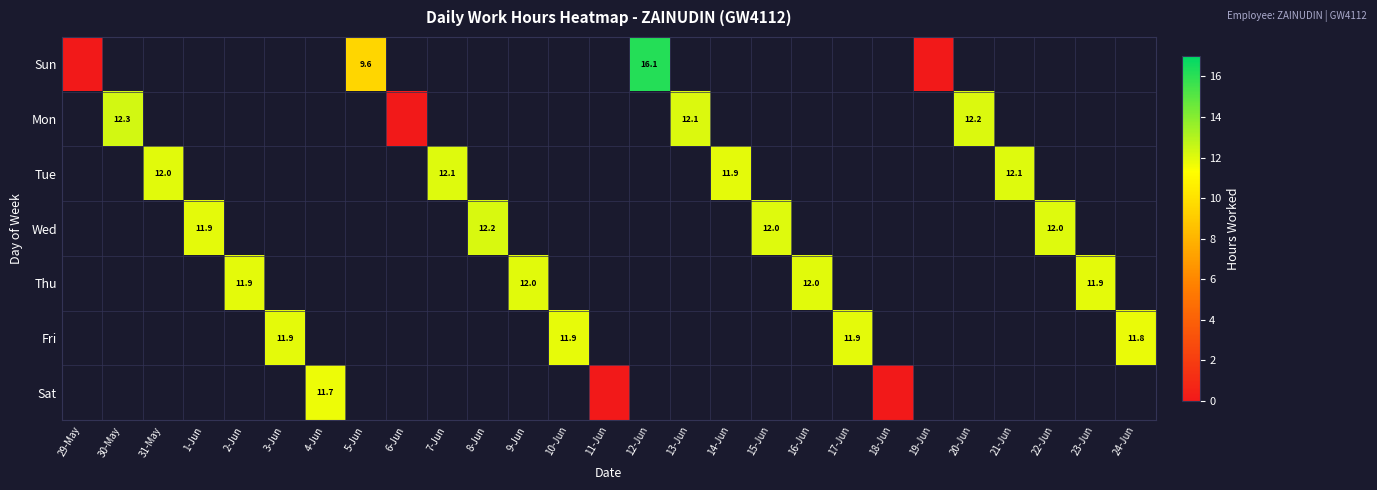

True or false: Tue has a value of 7.2 at 7-Jun.

False